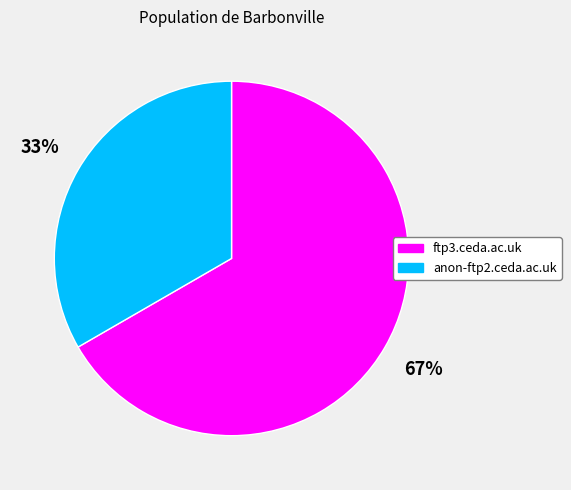

Rank the categories by value from lowest to highest.

anon-ftp2.ceda.ac.uk, ftp3.ceda.ac.uk